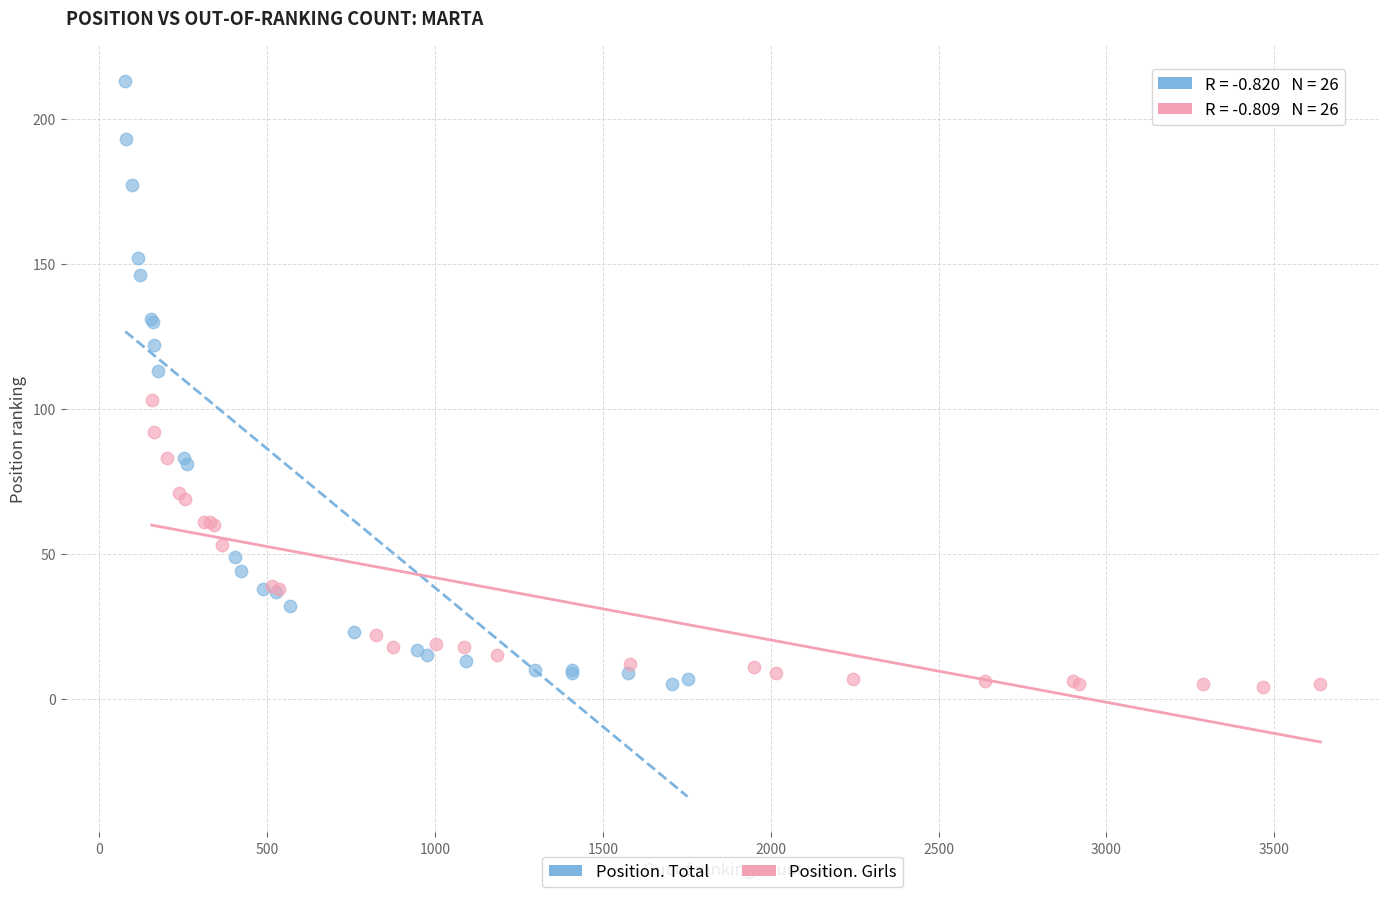

What are all the series names shown in the legend?

Position. Total, Position. Girls